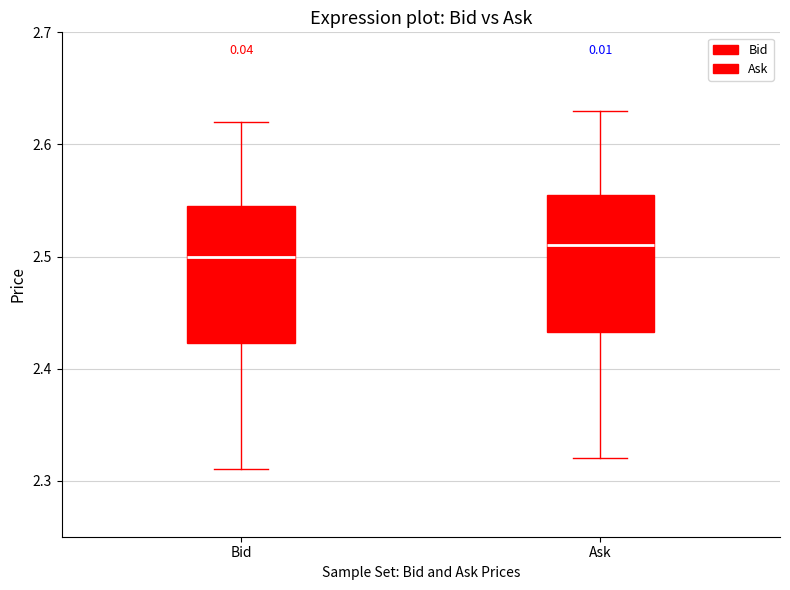

Where is the upper edge of the box for Ask on the y-axis? The values are not printed on the chart, so give them approximately, as read against the axis.

2.56